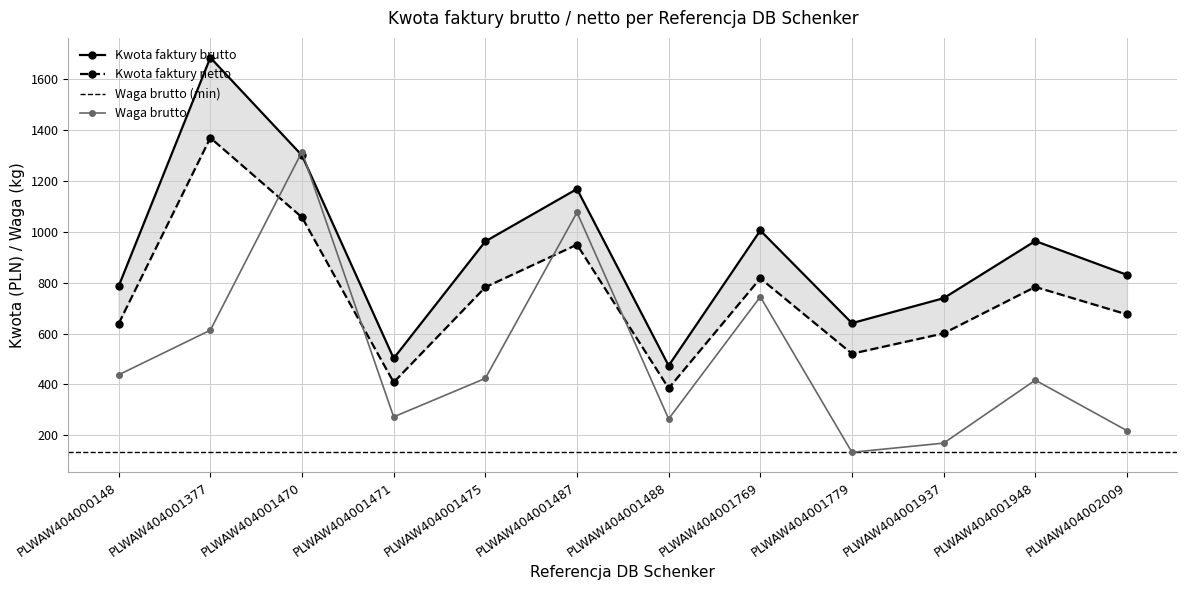

What is the sum of all Kwota faktury netto values?

8982.0